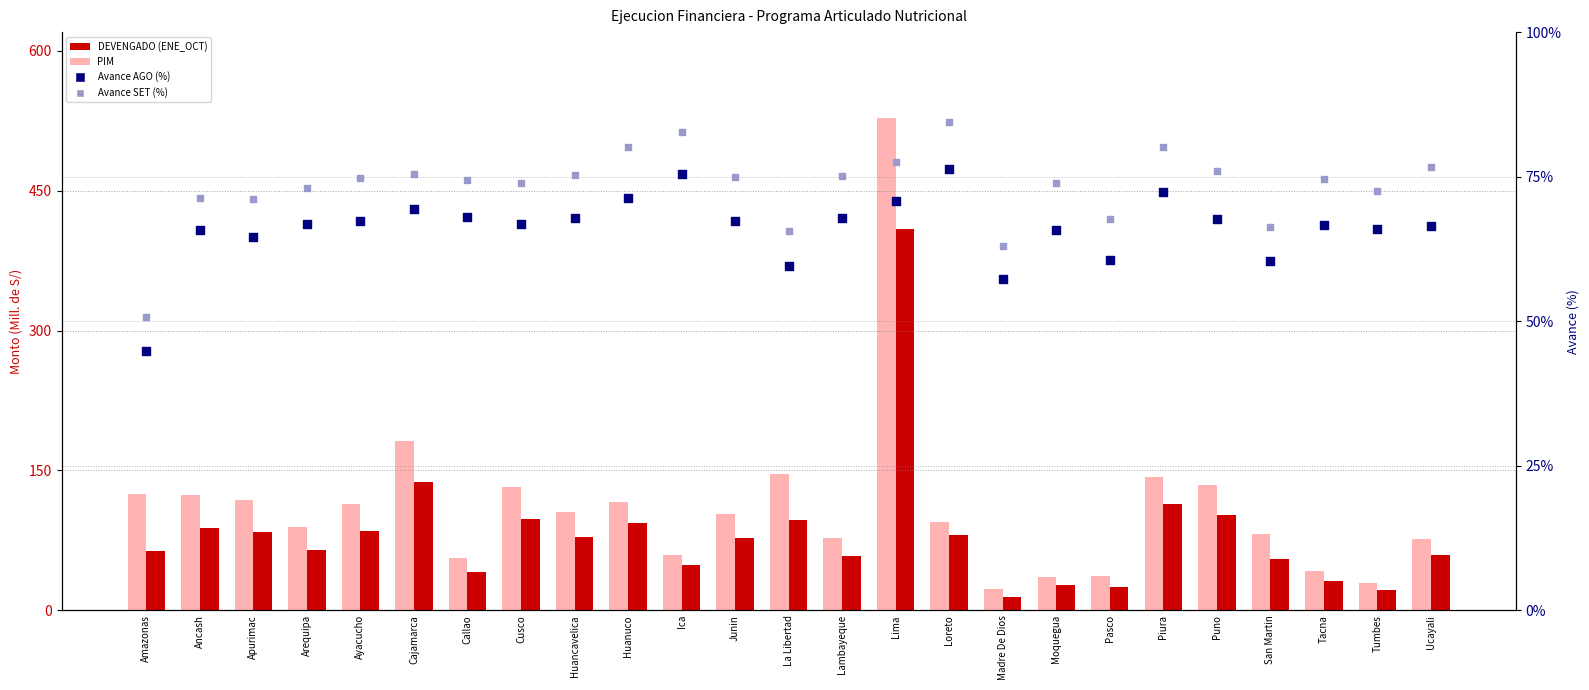

Which series contains the lowest Y value?

DEVENGADO (ENE_OCT)